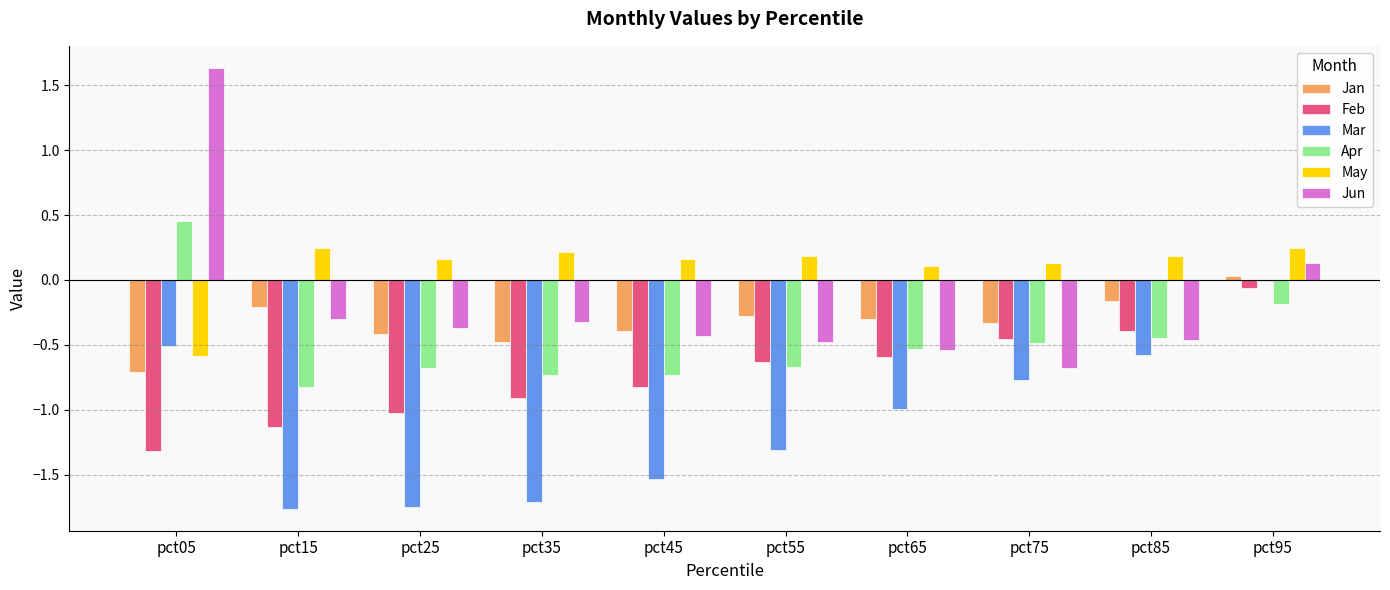

At which label does Feb reach its peak?

pct95